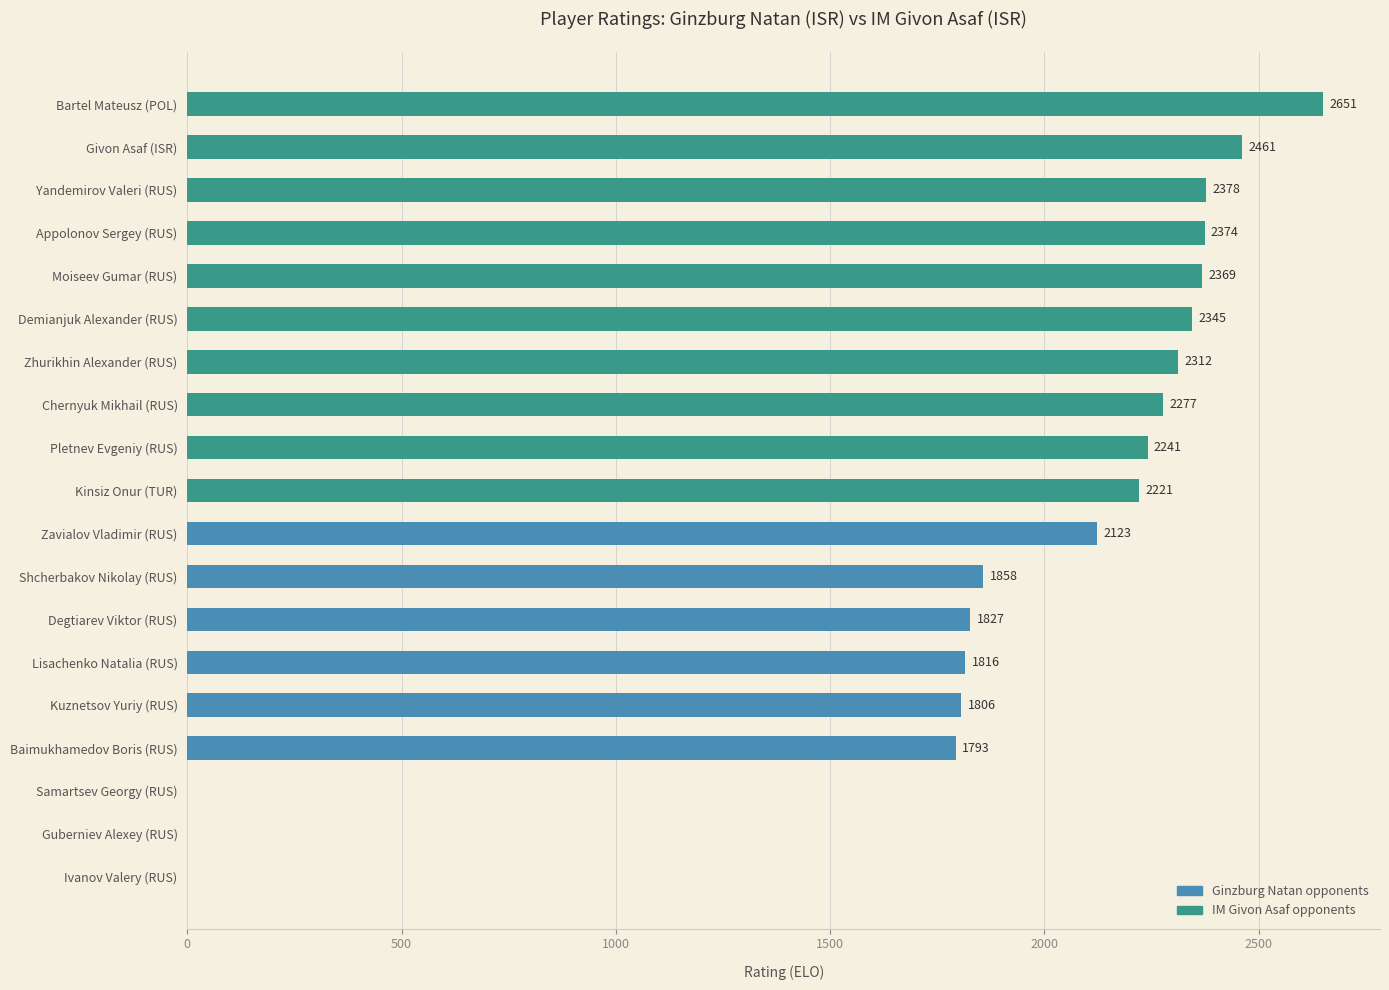

Reading bottom to top, transcribe all the data shown in this chart.

Ivanov Valery (RUS)=0	Guberniev Alexey (RUS)=0	Samartsev Georgy (RUS)=0	Baimukhamedov Boris (RUS)=1793	Kuznetsov Yuriy (RUS)=1806	Lisachenko Natalia (RUS)=1816	Degtiarev Viktor (RUS)=1827	Shcherbakov Nikolay (RUS)=1858	Zavialov Vladimir (RUS)=2123	Kinsiz Onur (TUR)=2221	Pletnev Evgeniy (RUS)=2241	Chernyuk Mikhail (RUS)=2277	Zhurikhin Alexander (RUS)=2312	Demianjuk Alexander (RUS)=2345	Moiseev Gumar (RUS)=2369	Appolonov Sergey (RUS)=2374	Yandemirov Valeri (RUS)=2378	Givon Asaf (ISR)=2461	Bartel Mateusz (POL)=2651